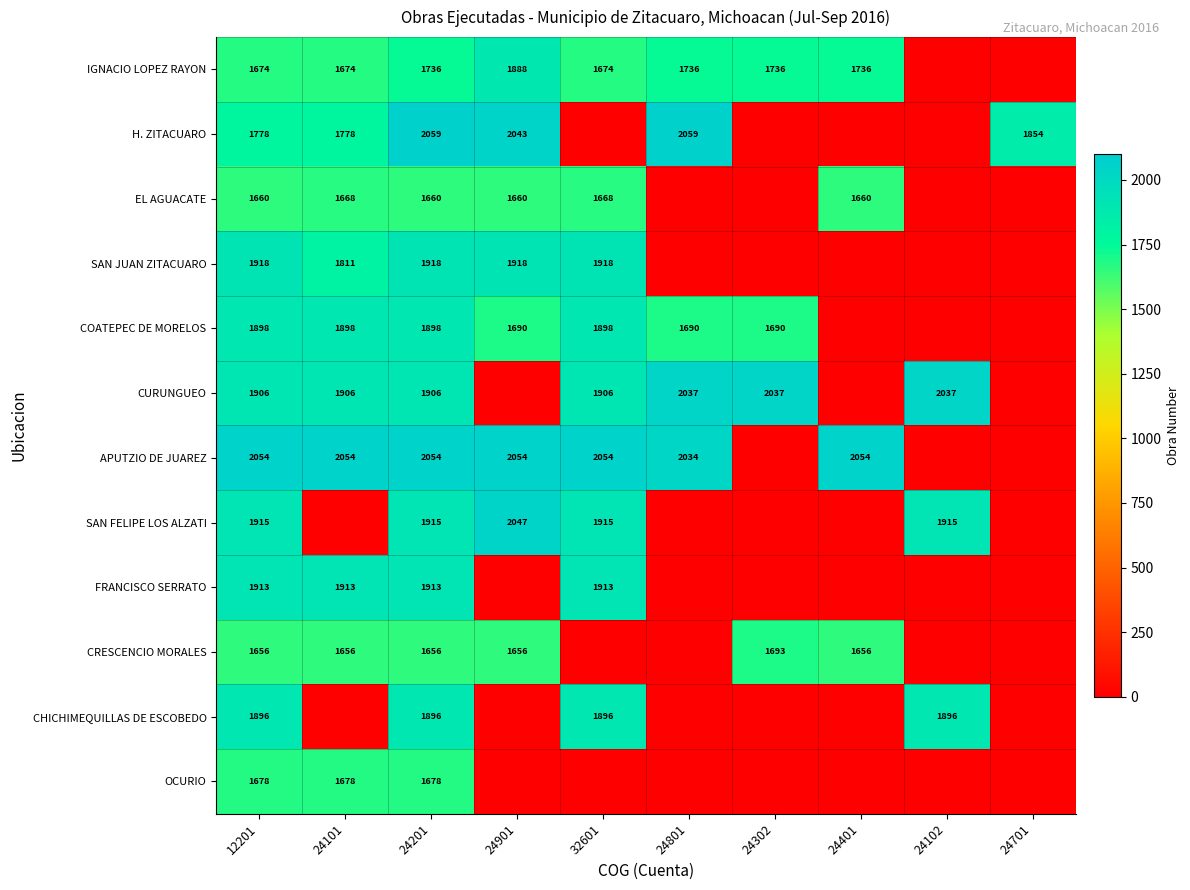

What is the sum of the EL AGUACATE values at 24901 and 12201?

3320